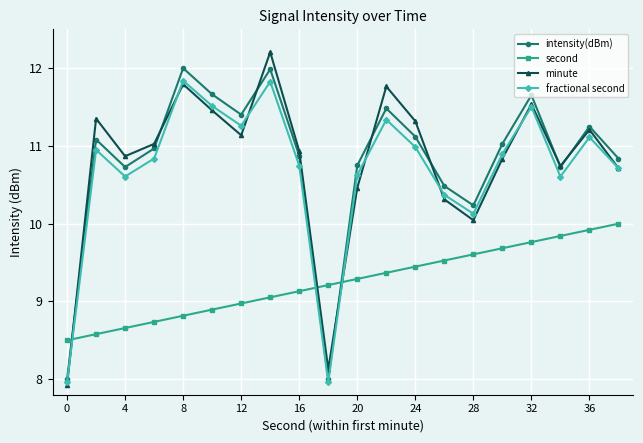

Which series ends up on top after the final intersection of second and intensity(dBm)?

intensity(dBm)